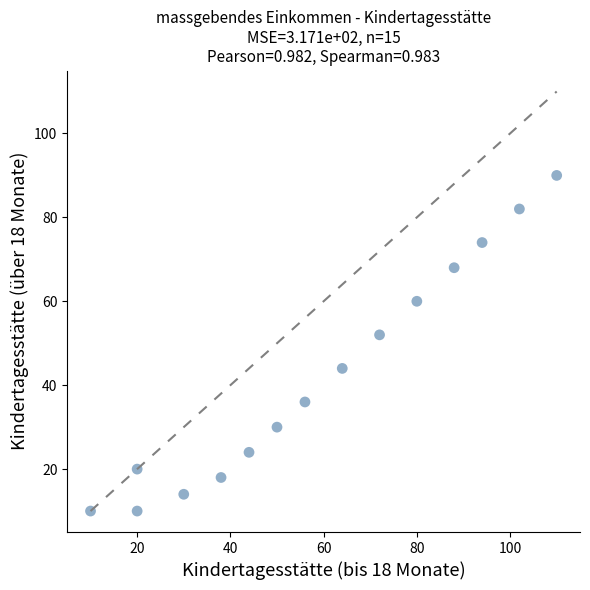

What is the range of Y values (max minus min)?

80